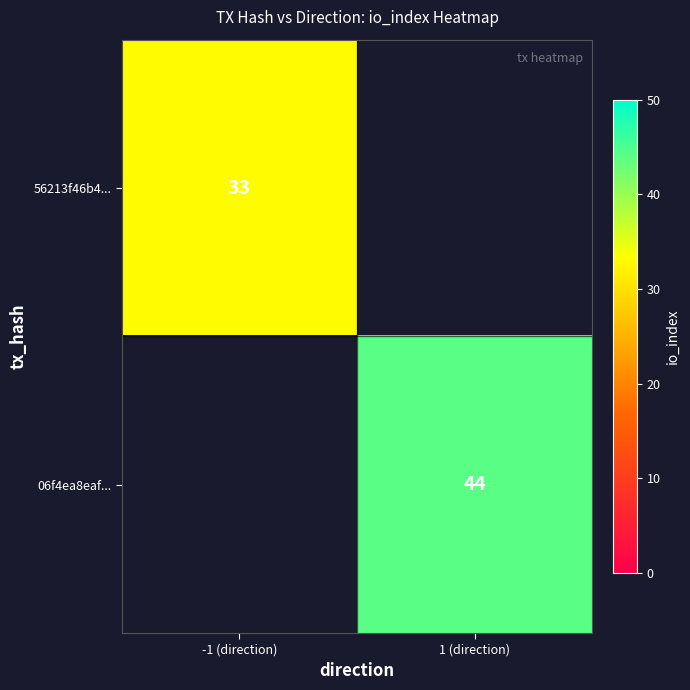

The value of 06f4ea8eaf... at 1 (direction) is 58. True or false?

False